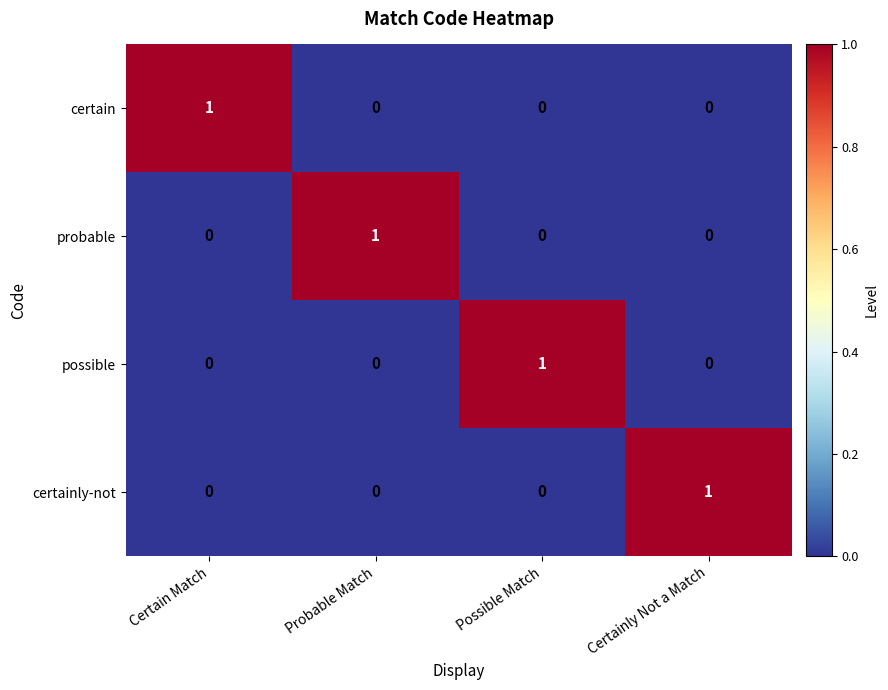

Count the probable values in the range 0 to 1.

4